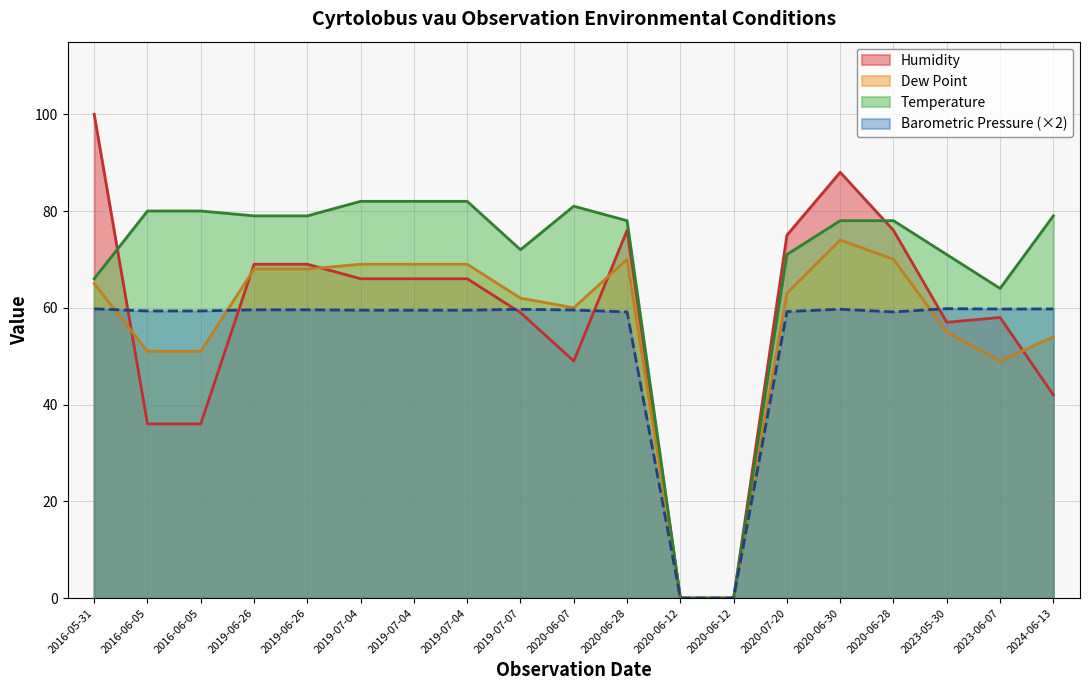

What is the value of the Barometric Pressure point at the 1st from the left?

59.8